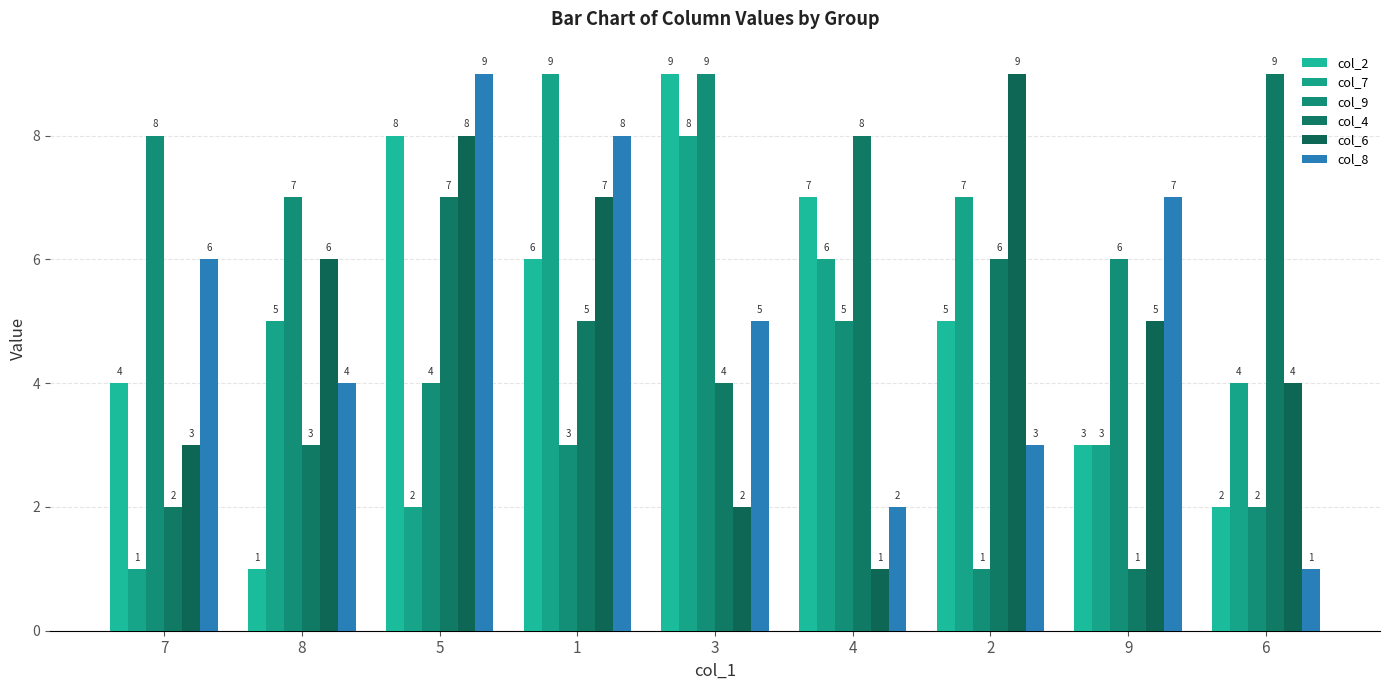

Count the number of data series in this chart.

6